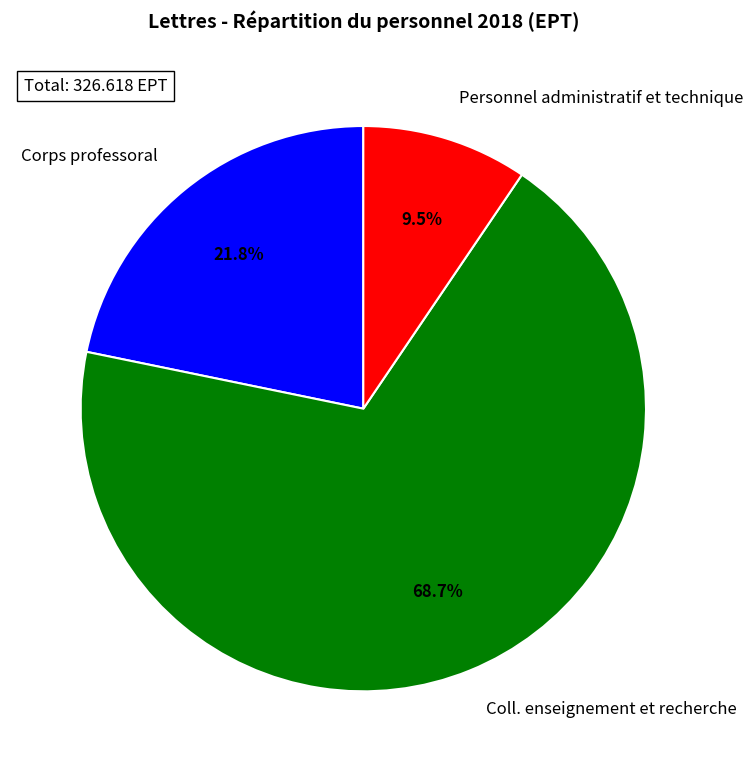

Is there a majority slice in this chart?

Yes